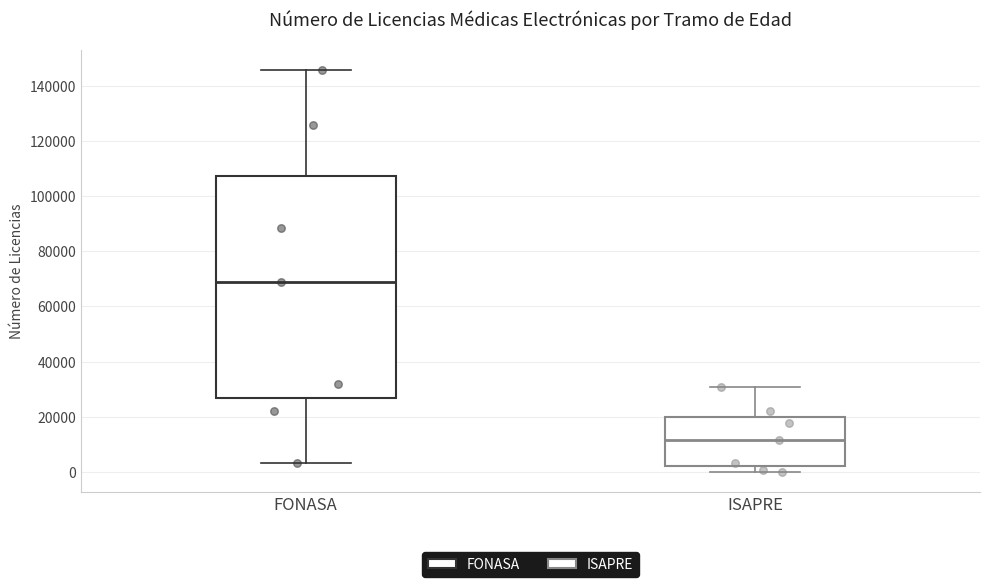

Which box's median line is the lowest?

ISAPRE